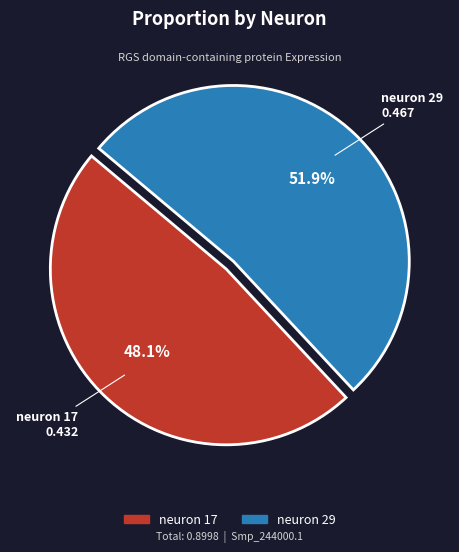

Which slice represents more than half of the pie?

neuron 29